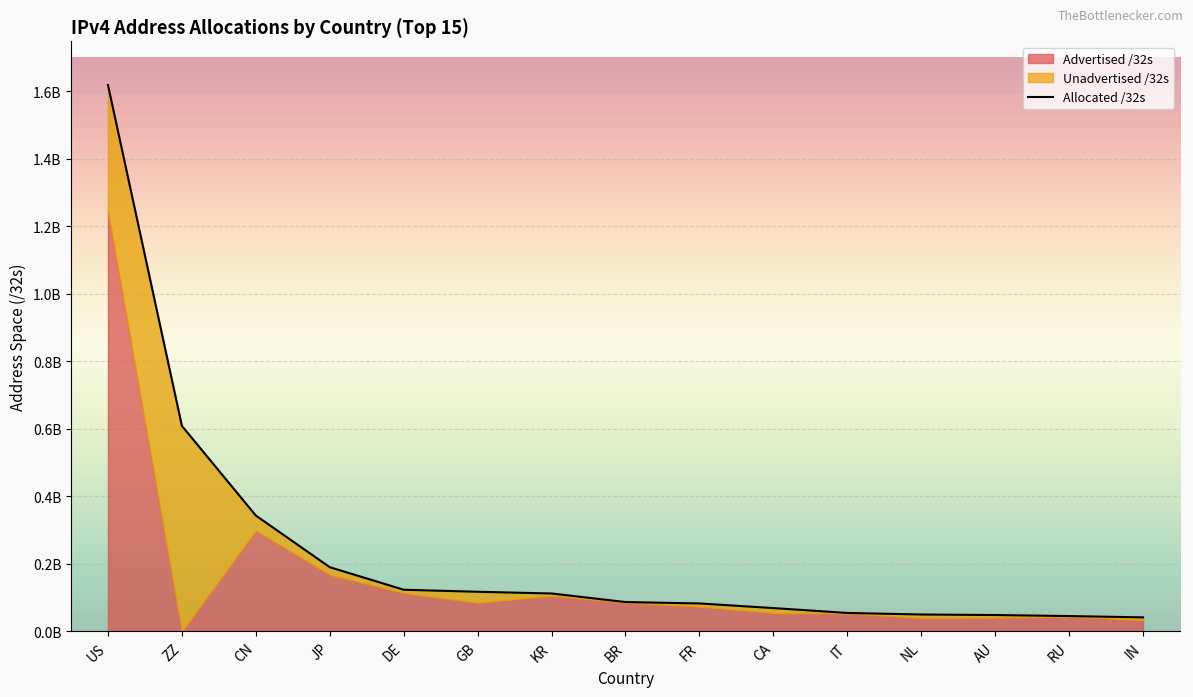

What is the label of the 8th point from the right?

BR